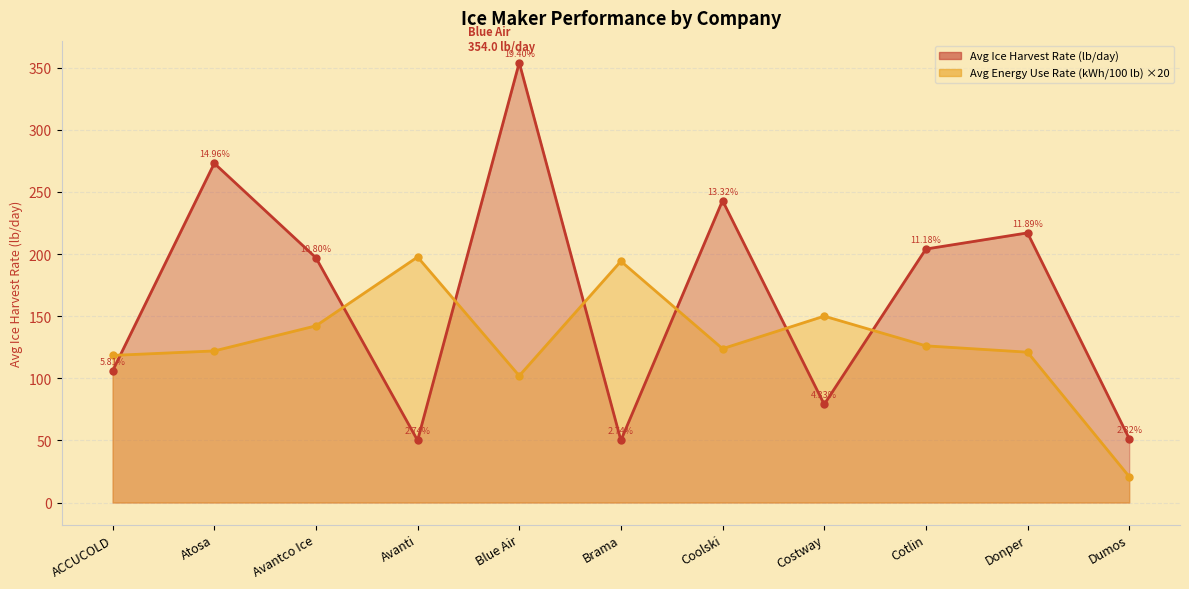

List the labels in order of Avg Ice Harvest Rate (lb/day) value, smallest first.

Avanti, Brama, Dumos, Costway, ACCUCOLD, Avantco Ice, Cotlin, Donper, Coolski, Atosa, Blue Air